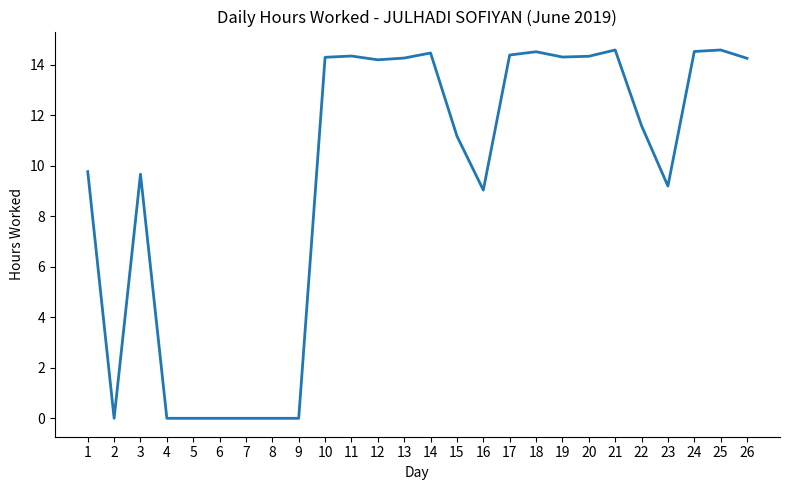

At which label is the value closest to 7?

16